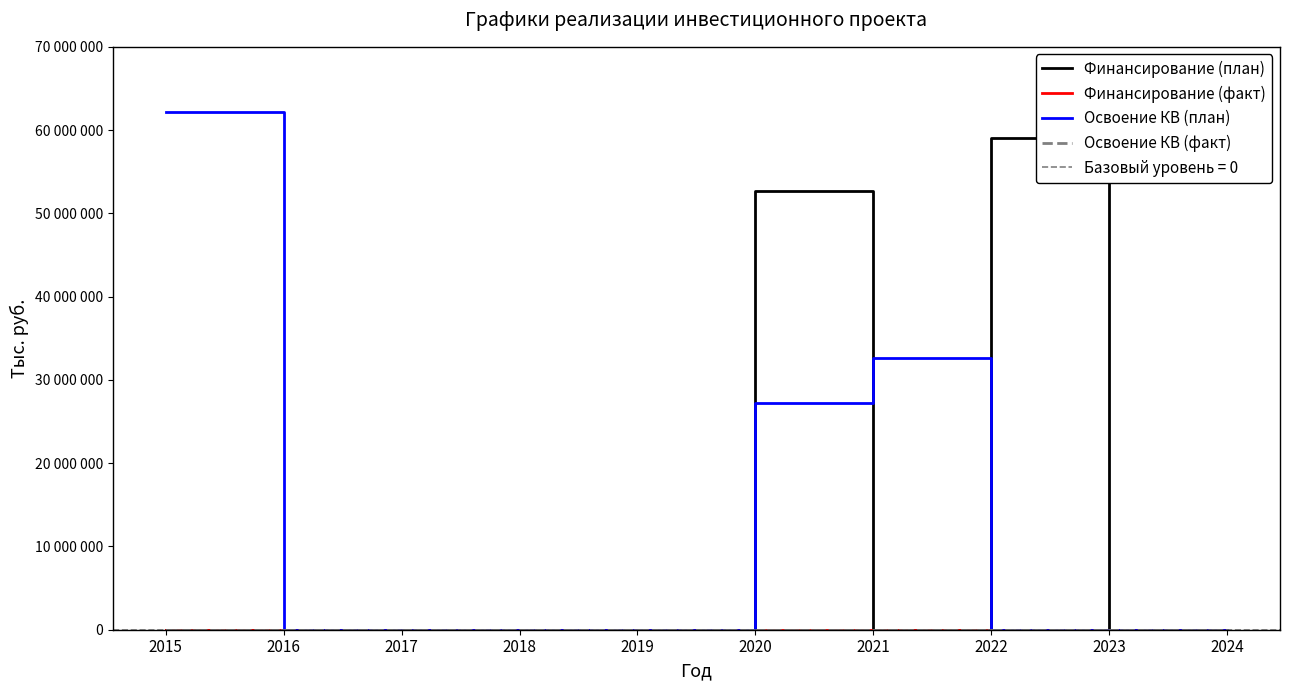

Is the value of Финансирование (план) at 2015 greater than the value of Финансирование (факт) at 2022?

No